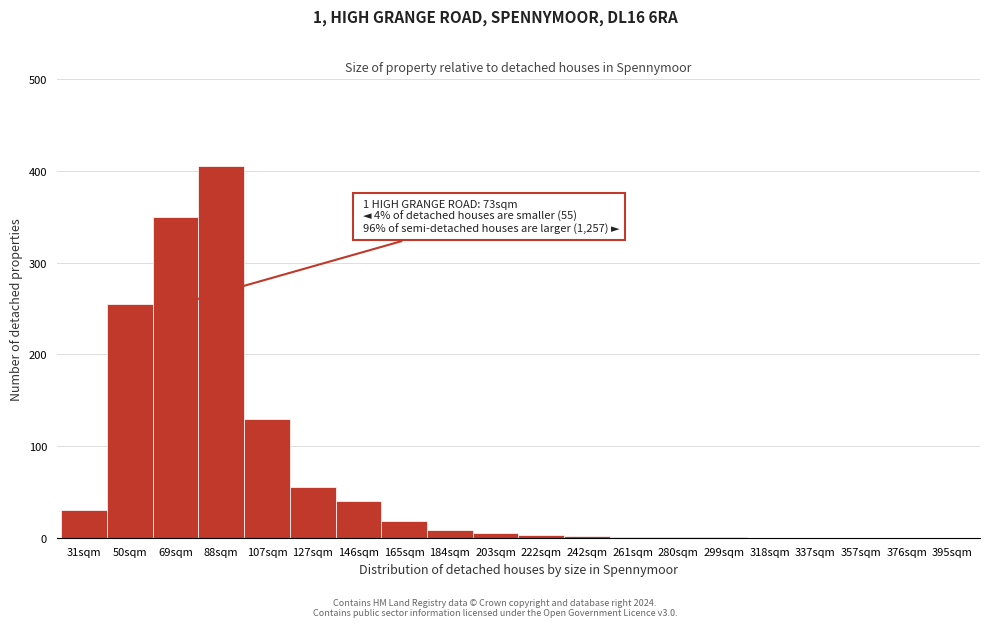

At which label is the value closest to 202?

50sqm